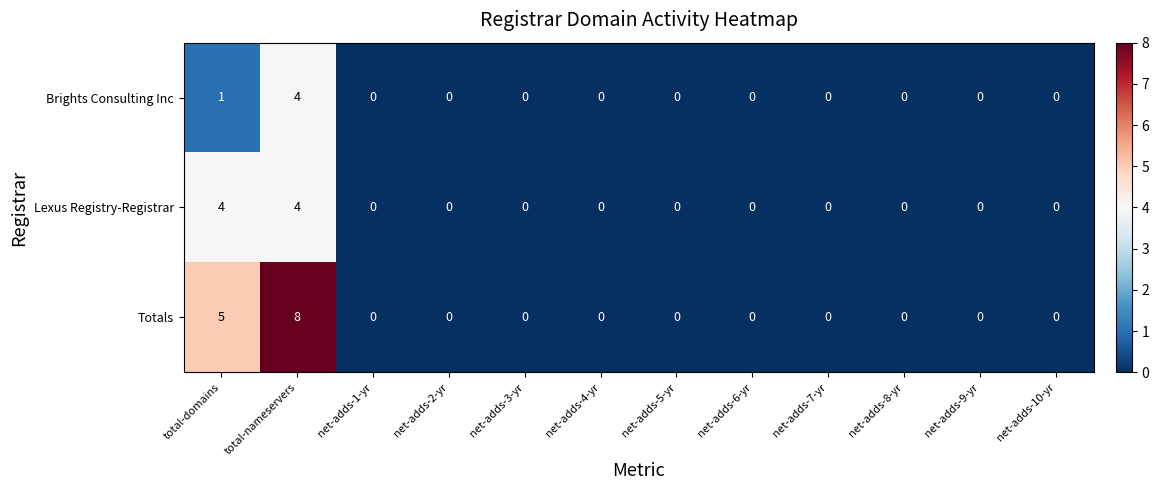

What is the difference between the highest and lowest values at total-nameservers?

4